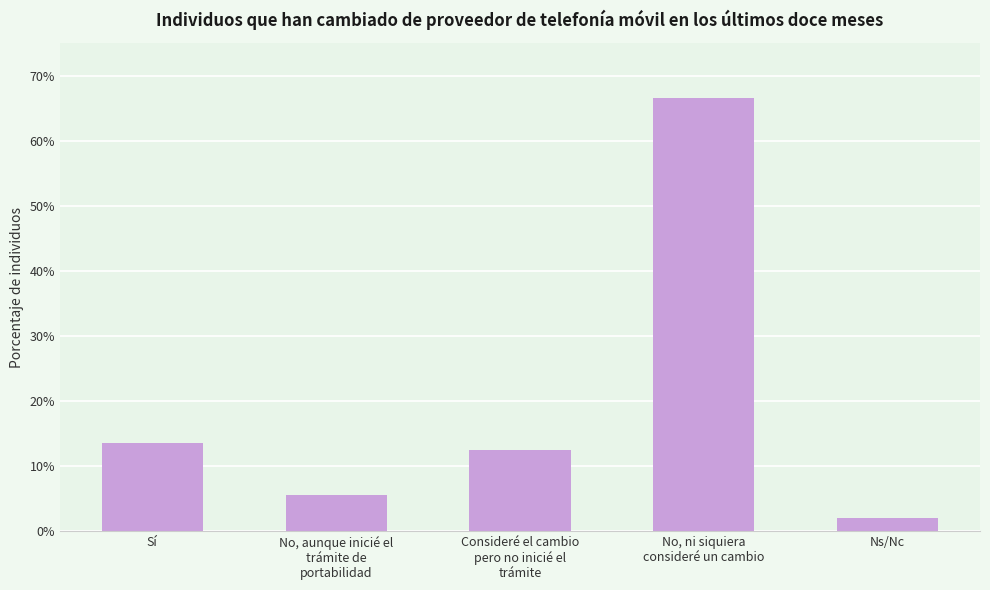

Reading right to left, extract all data points from this chart.

Ns/Nc=0.0	No, ni siquiera
consideré un cambio=0.7	Consideré el cambio
pero no inicié el
trámite=0.1	No, aunque inicié el
trámite de
portabilidad=0.1	Sí=0.1